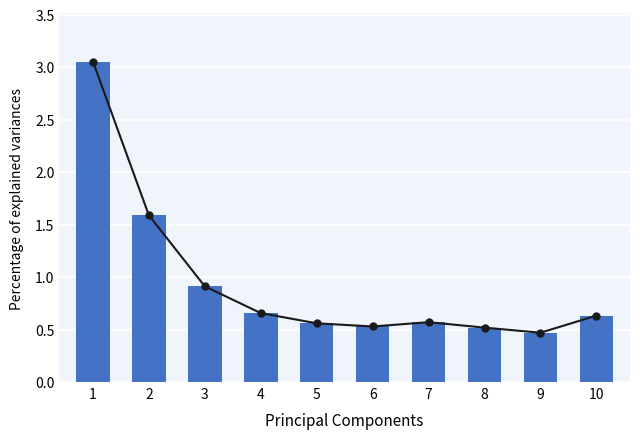

Reading right to left, extract all data points from this chart.

10=0.6	9=0.5	8=0.5	7=0.6	6=0.5	5=0.6	4=0.7	3=0.9	2=1.6	1=3.1